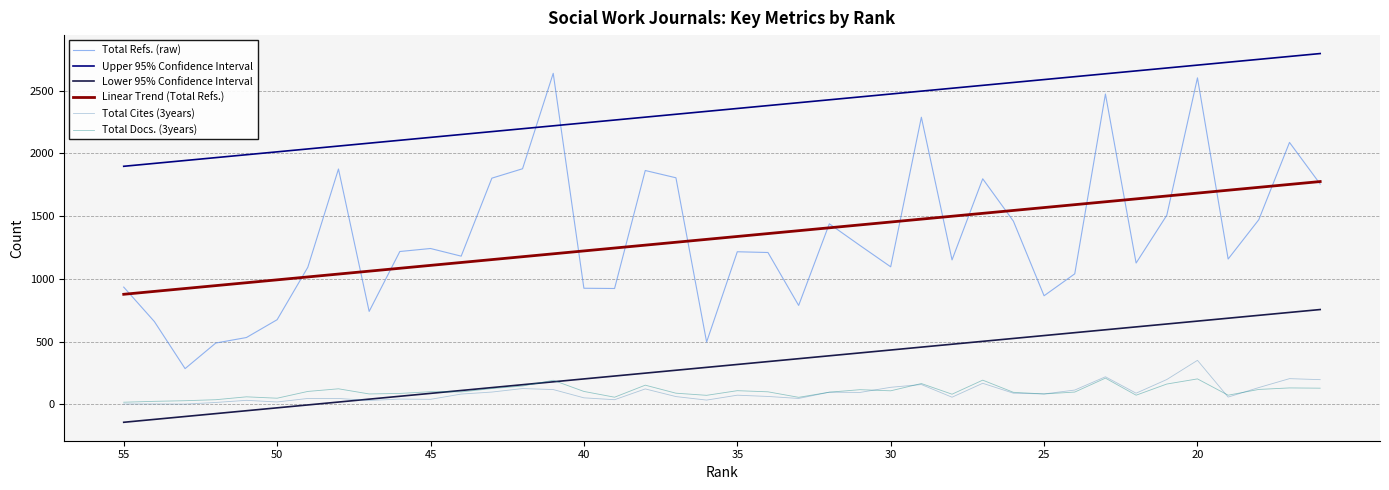

At how many categories does at least one series exceed 896?

40